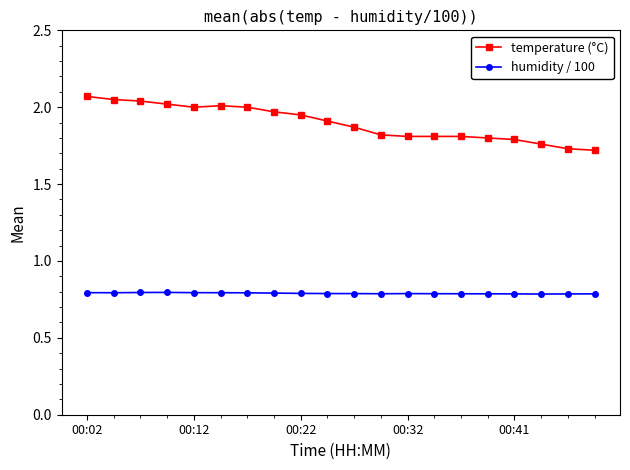

What are all the series names shown in the legend?

temperature (°C), humidity / 100